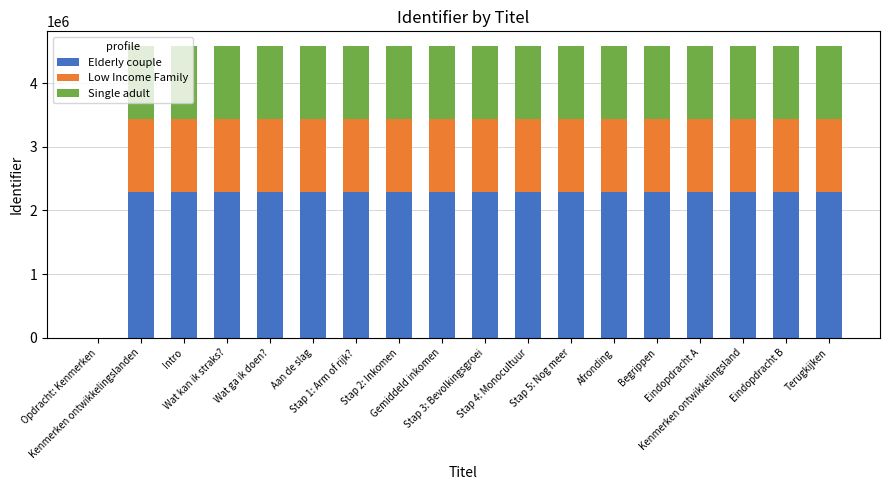

What is the highest value of the Elderly couple series?

2291443.0